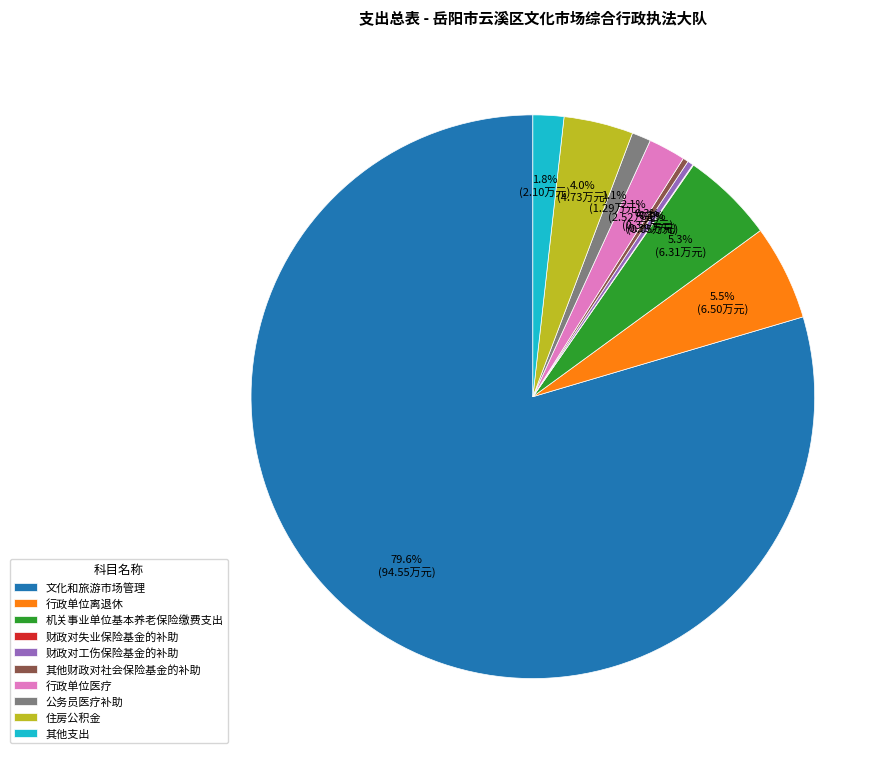

Which category has the biggest portion of the pie?

文化和旅游市场管理